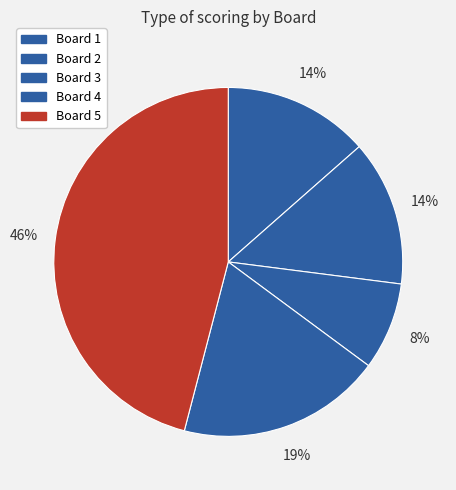

Is there any slice that represents more than half of the pie?

No